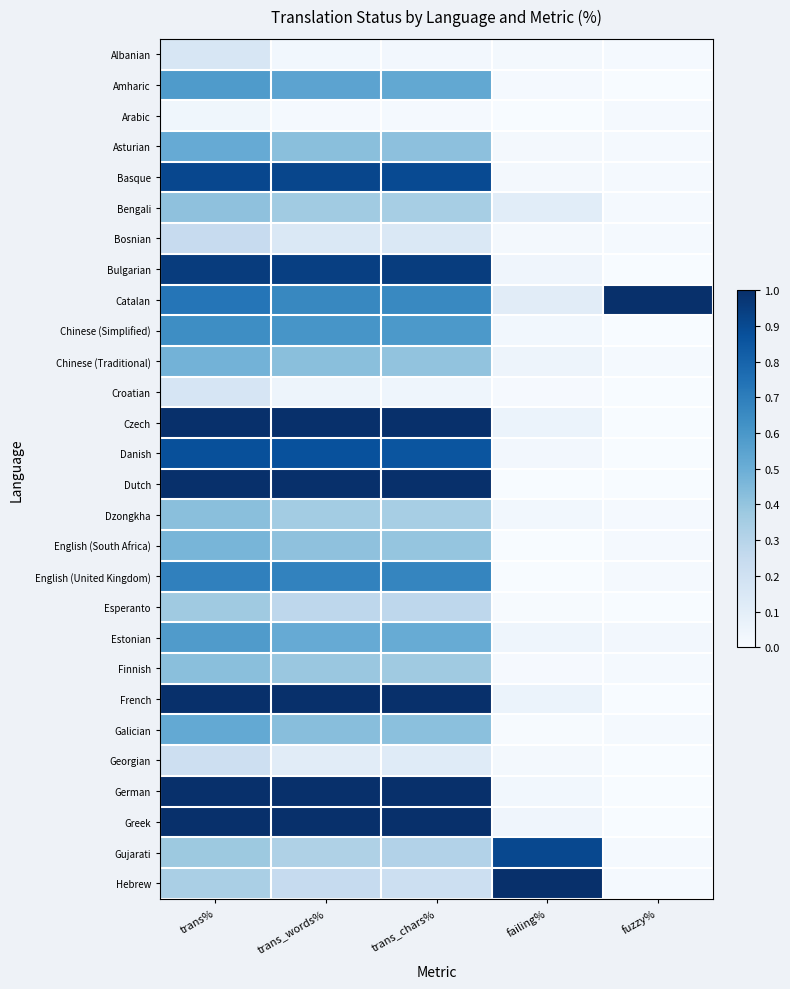

Between failing% and trans_chars%, which is larger?

trans_chars%